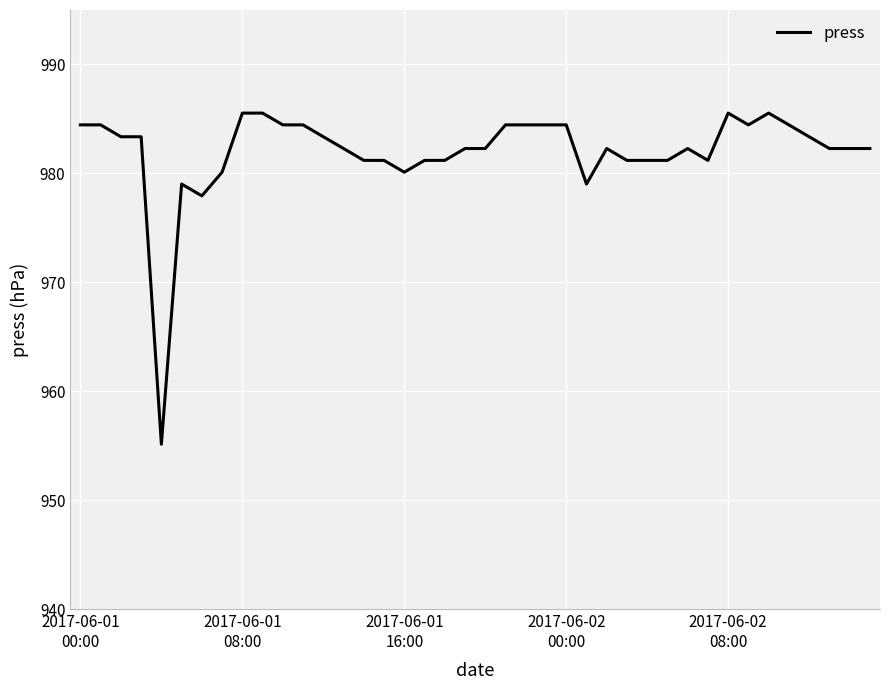

What is the difference between the maximum and minimum values?

30.4